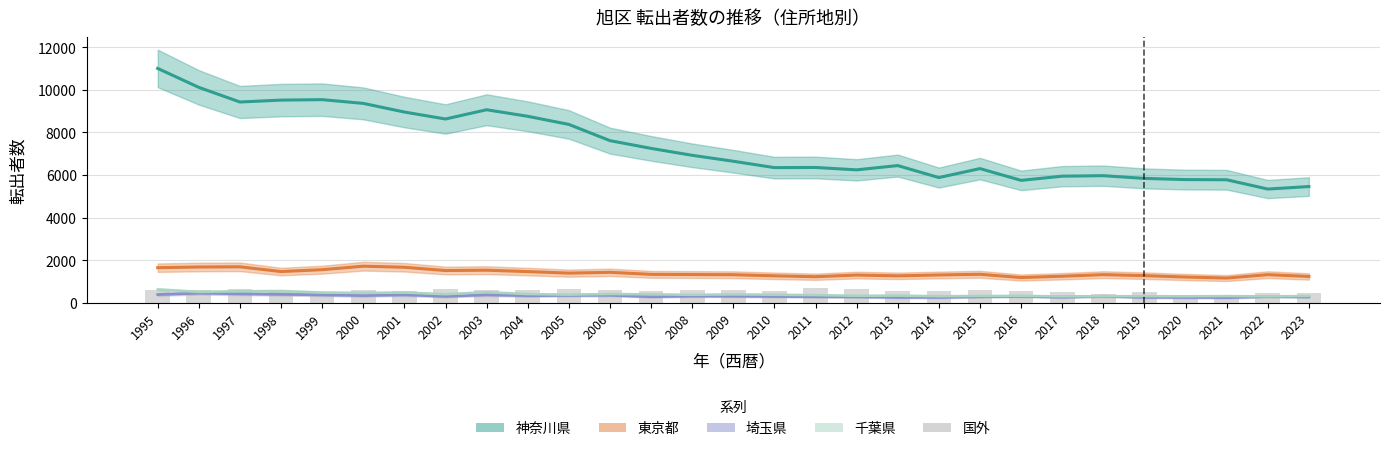

How many bars are there in total?

29